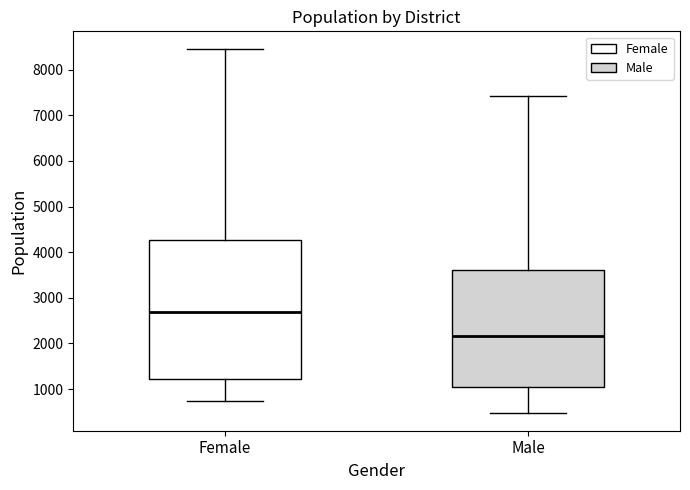

Where does the median line of the box for Male sit on the y-axis? The values are not printed on the chart, so give them approximately, as read against the axis.

2200